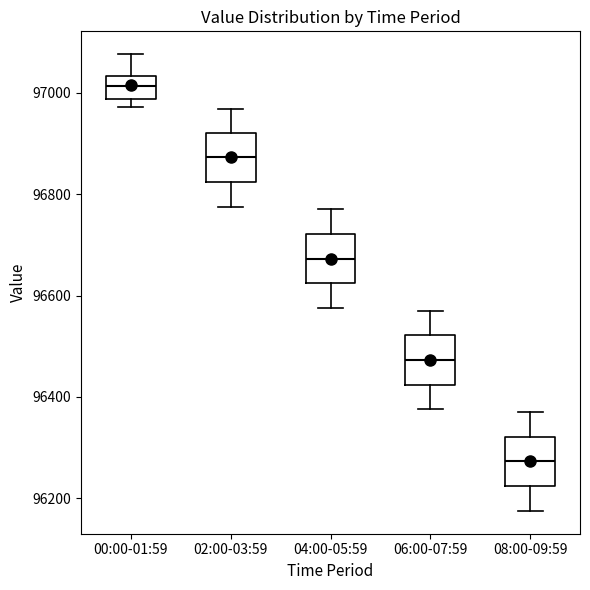

Reading left to right, transcribe this box plot: for each box, give where its median line is, the range the box spans, and where its two whiskers end, as read against the y-axis. The values are not printed on the chart, so give them approximately, as read against the axis.

00:00-01:59: median 97020, box 96980 to 97040, whiskers 96980 (just below the box's lower edge) to 97080
02:00-03:59: median 96880, box 96820 to 96920, whiskers 96780 to 96960
04:00-05:59: median 96680, box 96620 to 96720, whiskers 96580 to 96780
06:00-07:59: median 96480, box 96420 to 96520, whiskers 96380 to 96580
08:00-09:59: median 96280, box 96220 to 96320, whiskers 96180 to 96380